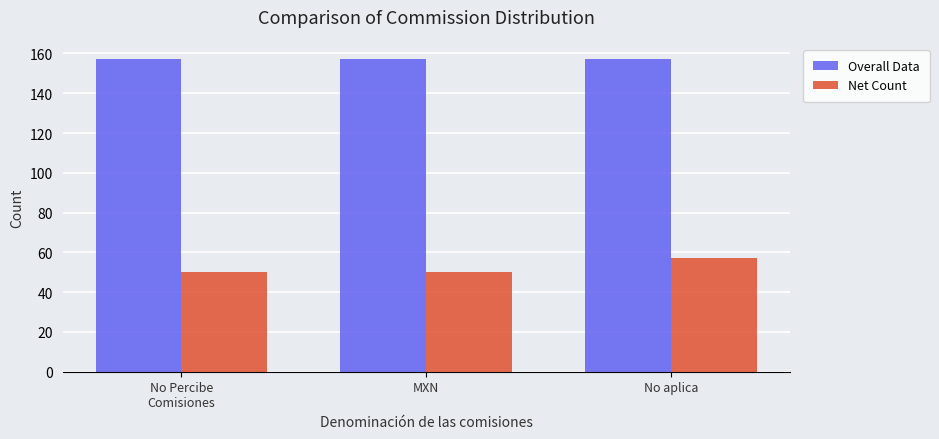

Reading left to right, what are all the values shown in this chart?

Overall Data: 157	157	157
Net Count: 50	50	57